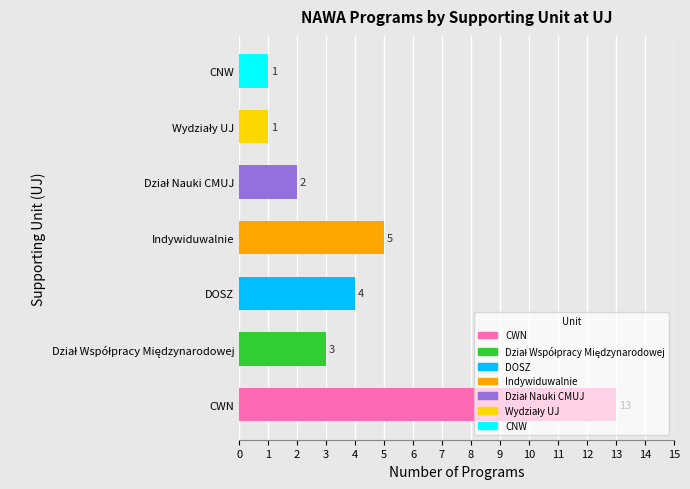

How many bars are there in total?

7